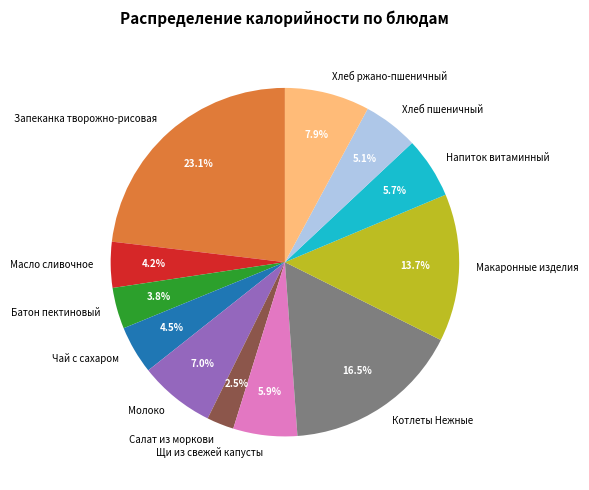

Does Молоко represent more than half of the total?

No